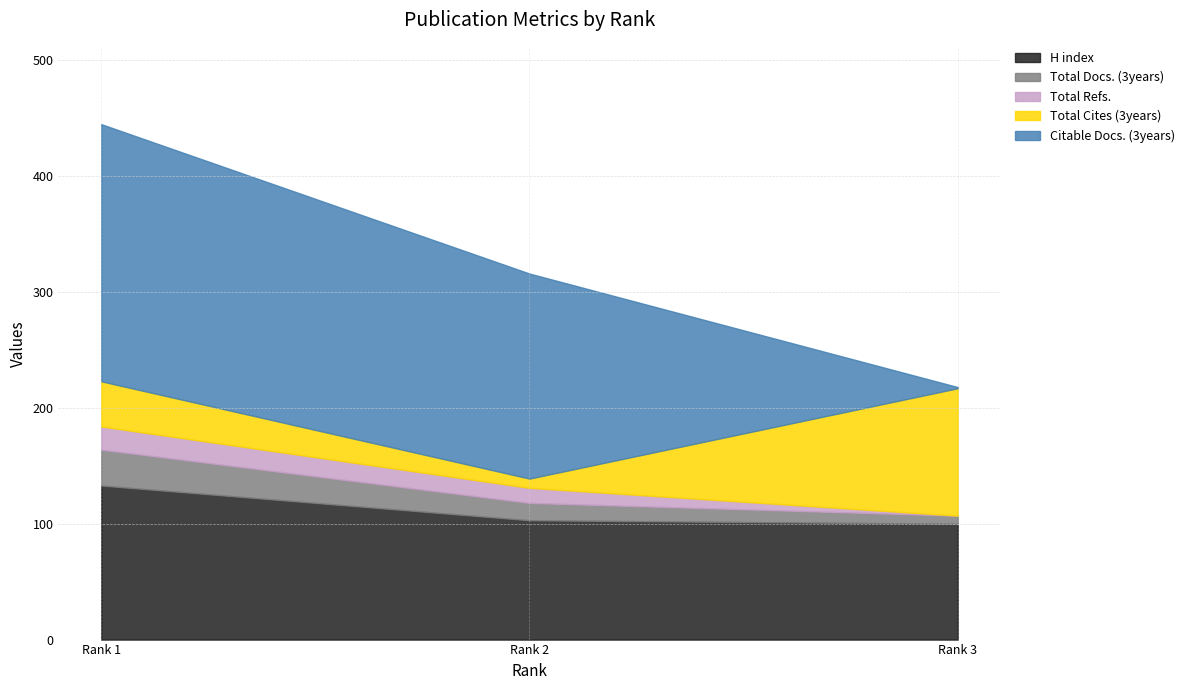

How many data points in Citable Docs. (3years) are less than 177?

1